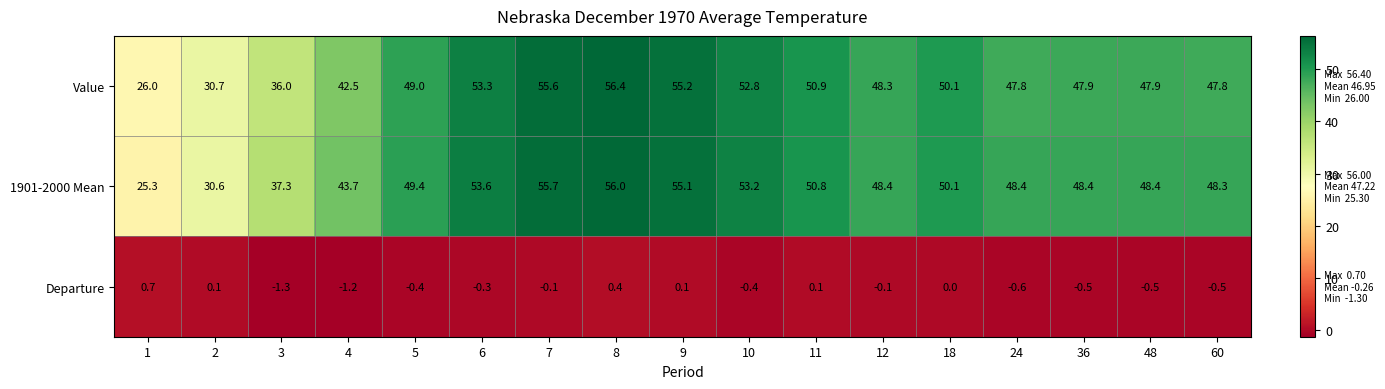

List the series in order of their peak value, lowest first.

Departure, 1901-2000 Mean, Value